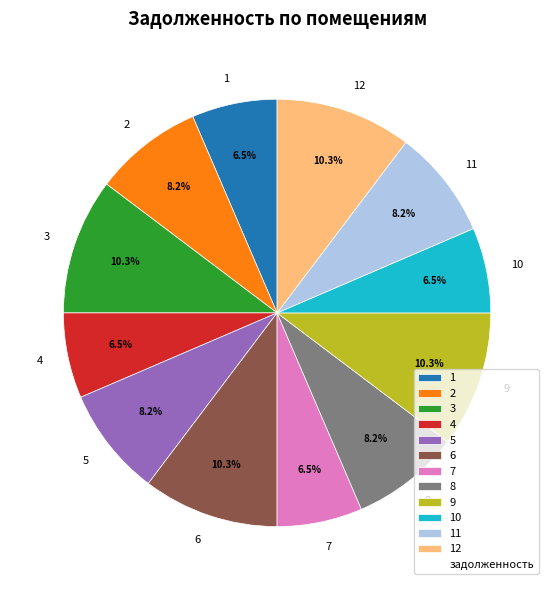

How many segments does this pie chart have?

12